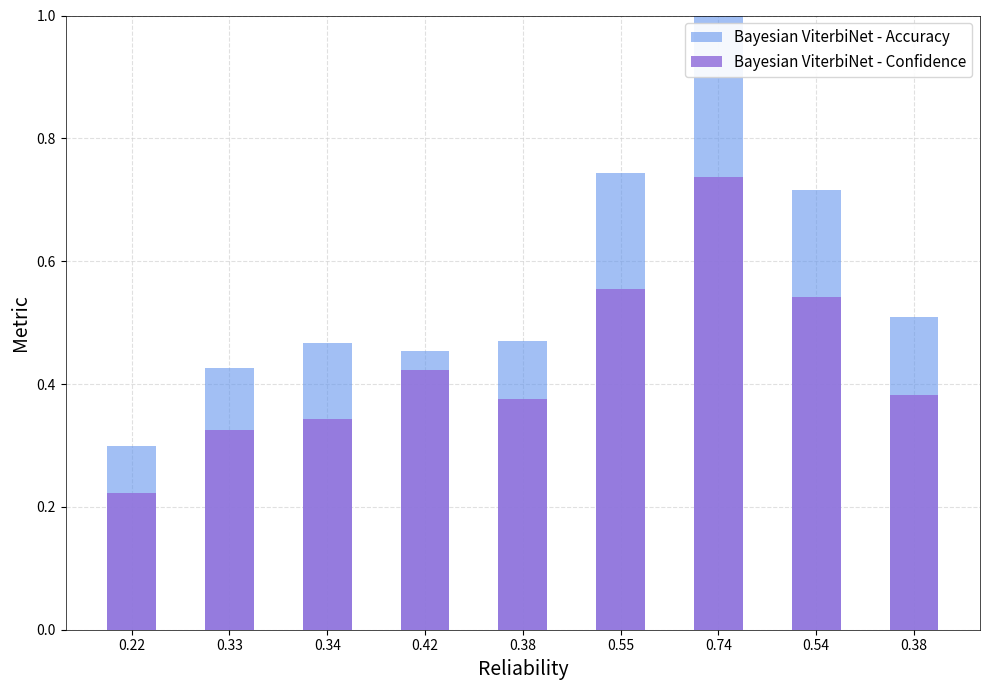

The Bayesian ViterbiNet - Accuracy series shows 0.7 at 0.38. True or false?

False